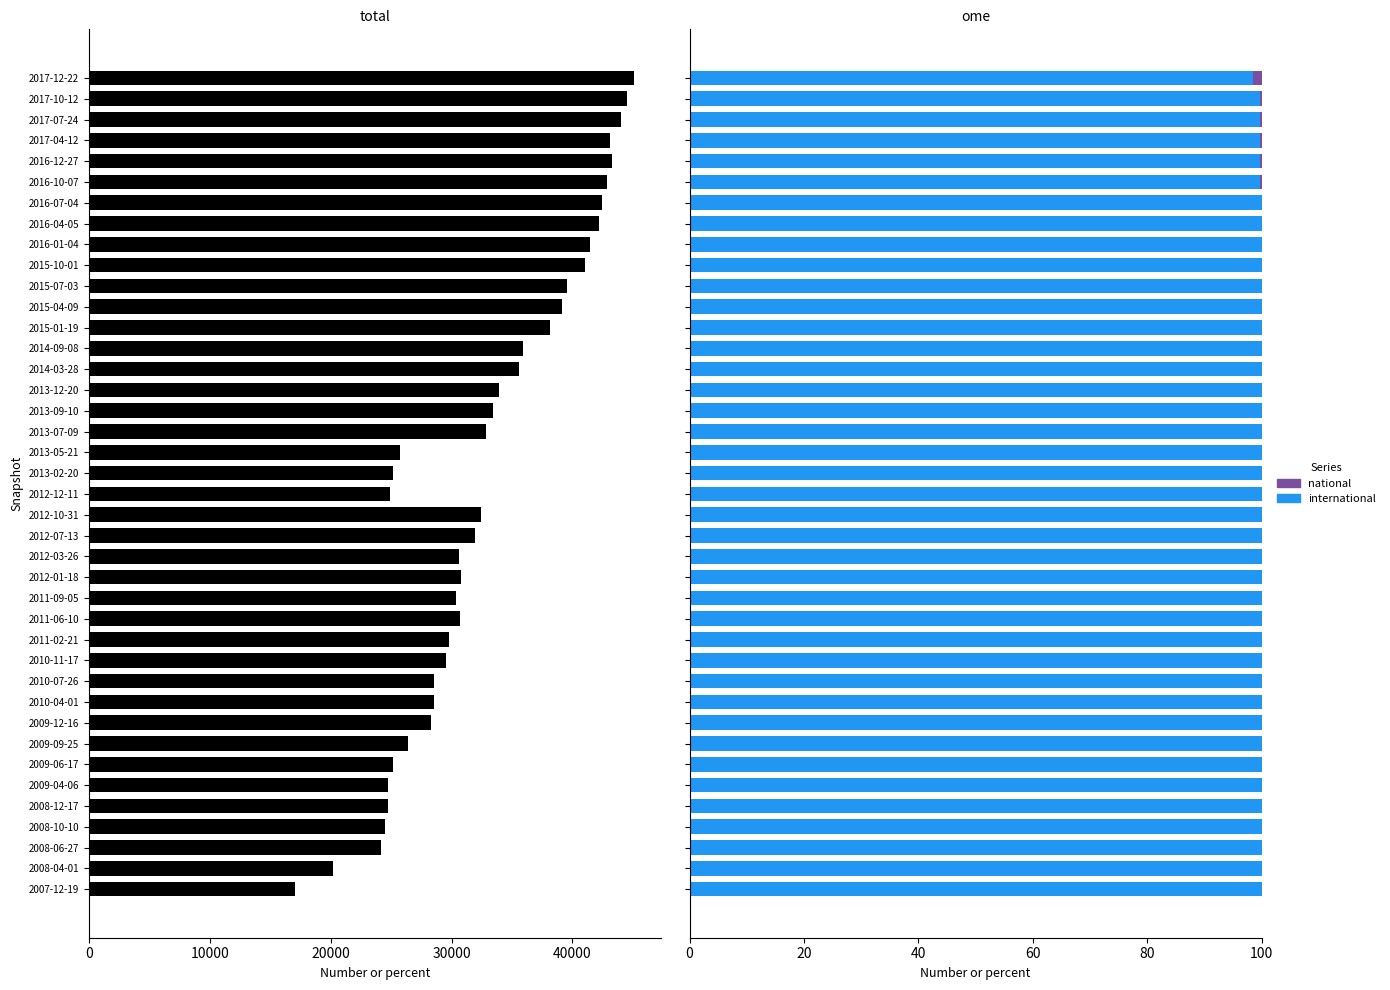

What position from the left is 2013-12-20?

25